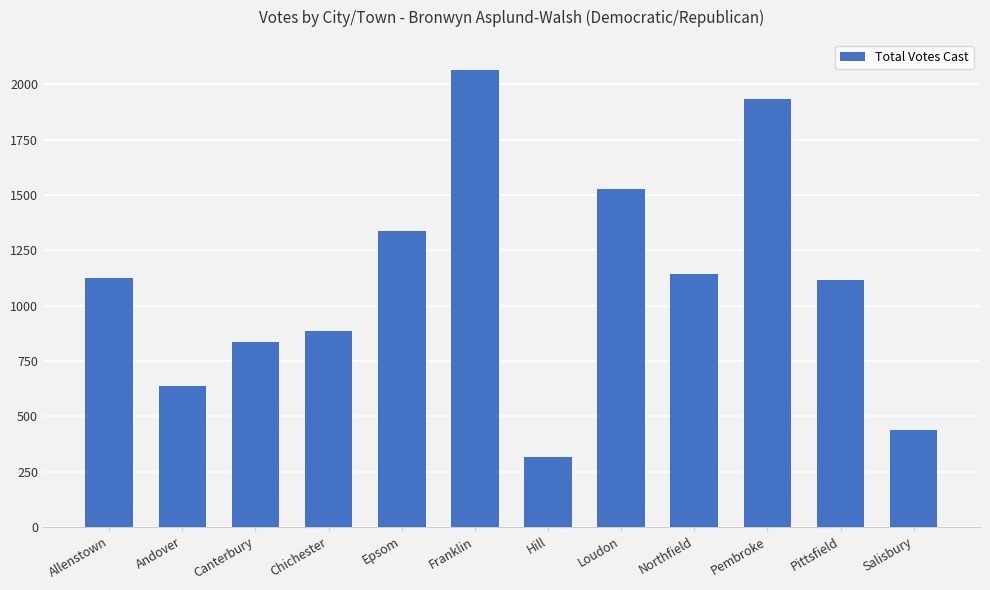

Count the number of data series in this chart.

1